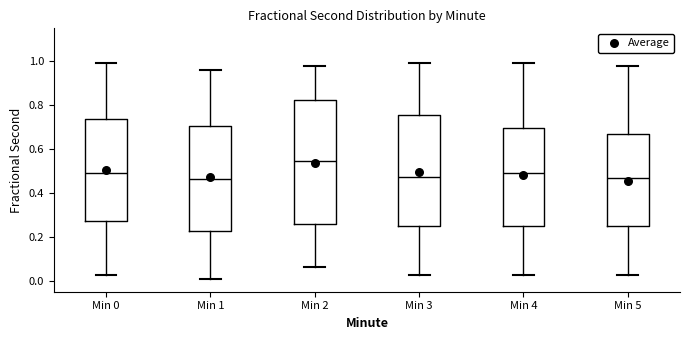

Reading left to right, read every box against the y-axis: the position of its median line, the range the box covers, and the ends of its whiskers. The values are not printed on the chart, so give them approximately, as read against the axis.

Min 0: median 0.50, box 0.28 to 0.74, whiskers 0.02 to 1.00
Min 1: median 0.46, box 0.22 to 0.70, whiskers 0.02 to 0.96
Min 2: median 0.54, box 0.26 to 0.82, whiskers 0.06 to 0.98
Min 3: median 0.48, box 0.24 to 0.76, whiskers 0.02 to 1.00
Min 4: median 0.50, box 0.24 to 0.70, whiskers 0.02 to 1.00
Min 5: median 0.46, box 0.24 to 0.66, whiskers 0.02 to 0.98